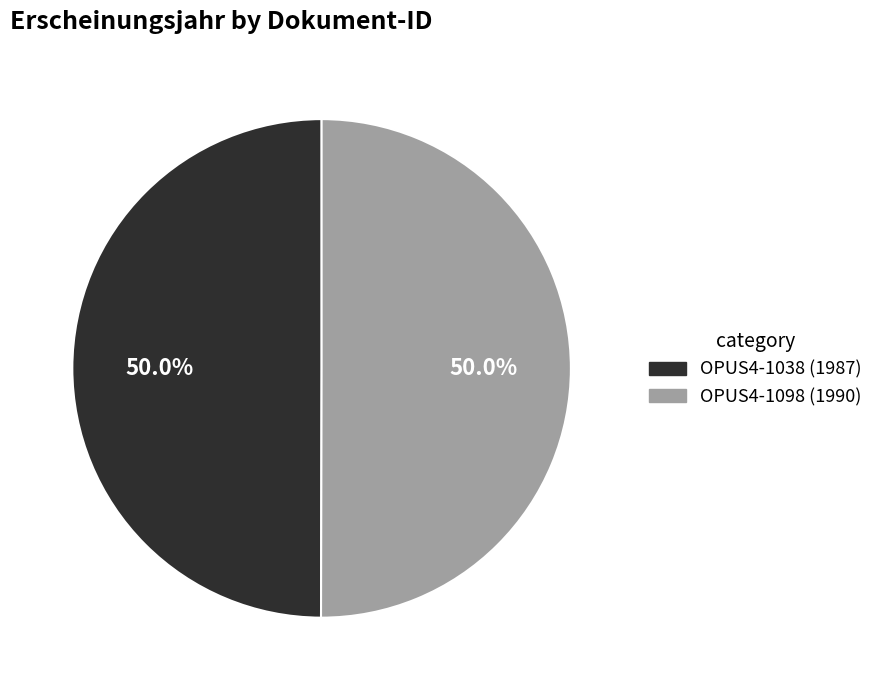

To the nearest percent, what is the combined percentage of OPUS4-1098 and OPUS4-1038?

100%